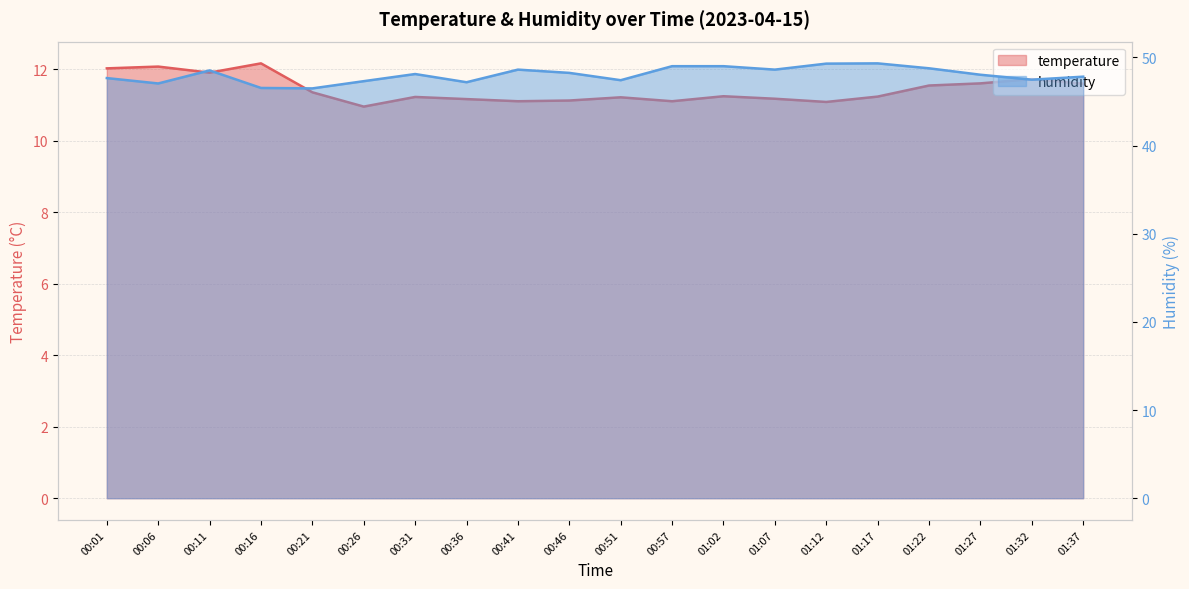

Count the number of categories in the chart.

20